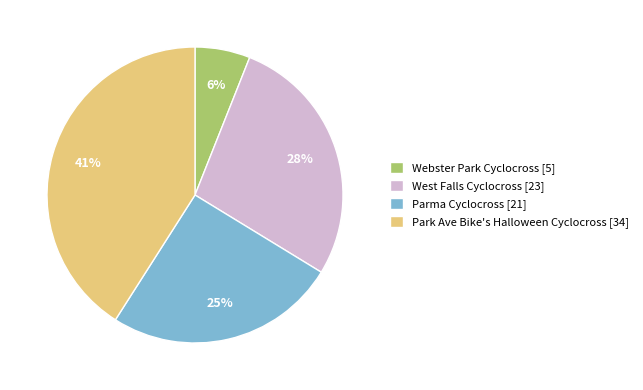

The Park Ave Bike's Halloween Cyclocross slice represents 33% of the pie. True or false?

False